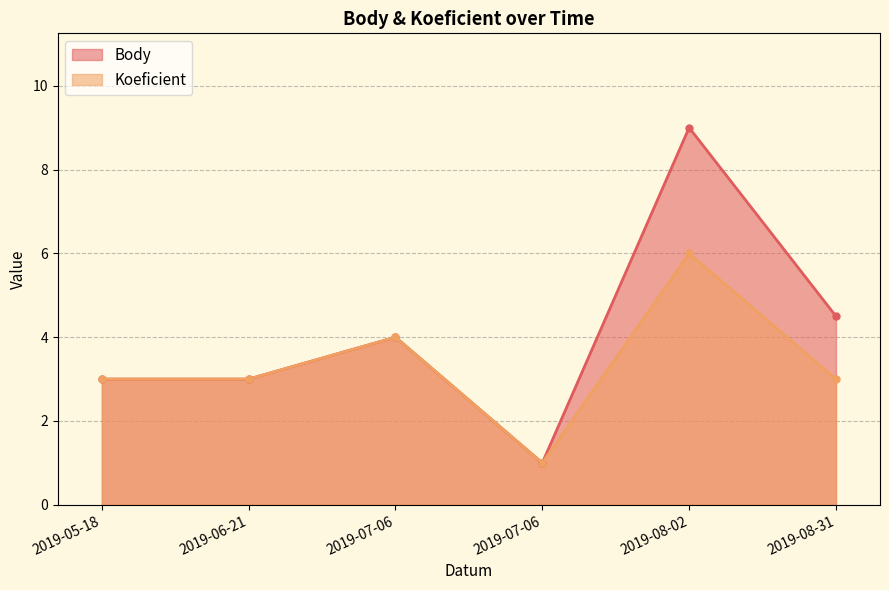

How many Koeficient values are between 3 and 4?

4